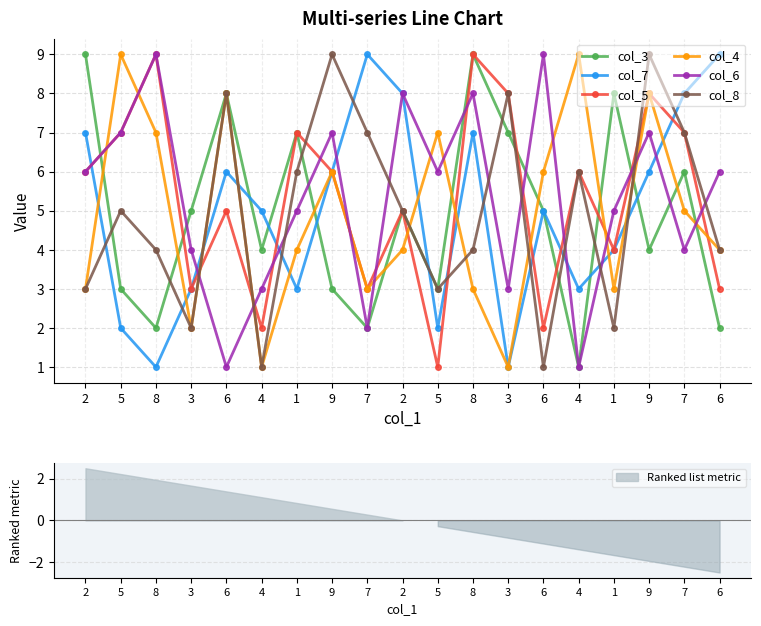

Count the col_5 values in the range 3 to 7.

12